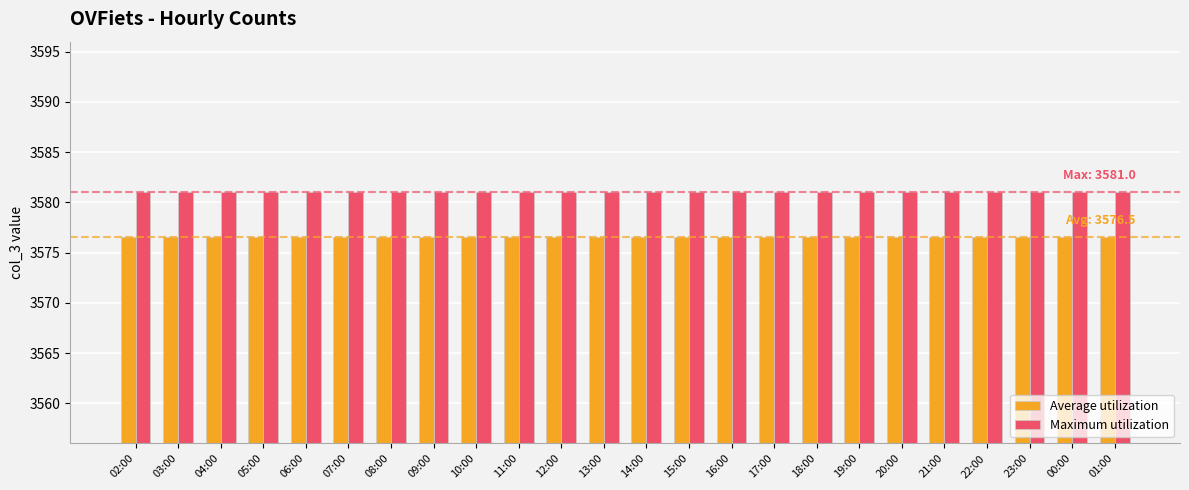

Reading right to left, transcribe all the data shown in this chart.

Average utilization: 3576.5	3576.5	3576.5	3576.5	3576.5	3576.5	3576.5	3576.5	3576.5	3576.5	3576.5	3576.5	3576.5	3576.5	3576.5	3576.5	3576.5	3576.5	3576.5	3576.5	3576.5	3576.5	3576.5	3576.5
Maximum utilization: 3581.0	3581.0	3581.0	3581.0	3581.0	3581.0	3581.0	3581.0	3581.0	3581.0	3581.0	3581.0	3581.0	3581.0	3581.0	3581.0	3581.0	3581.0	3581.0	3581.0	3581.0	3581.0	3581.0	3581.0